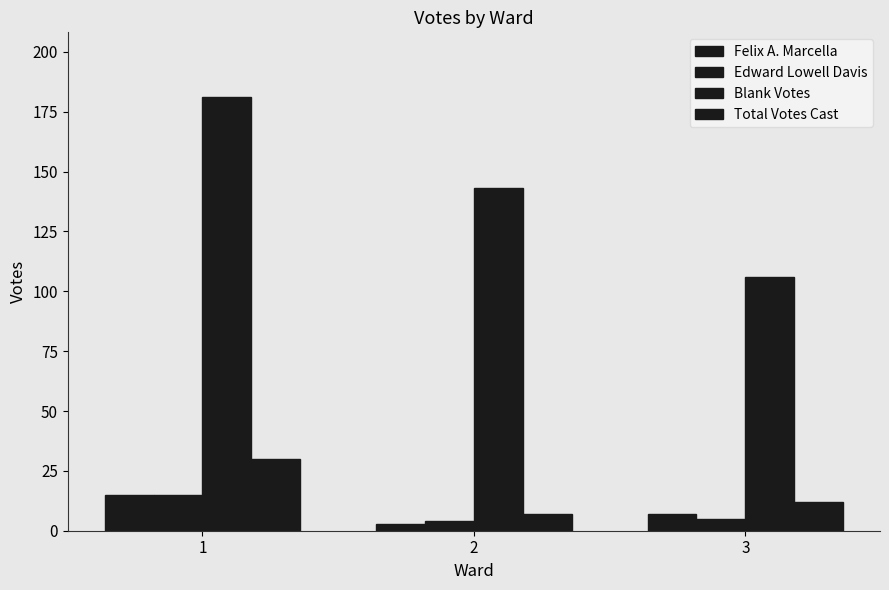

How many values in the Felix A. Marcella series are below 7?

1